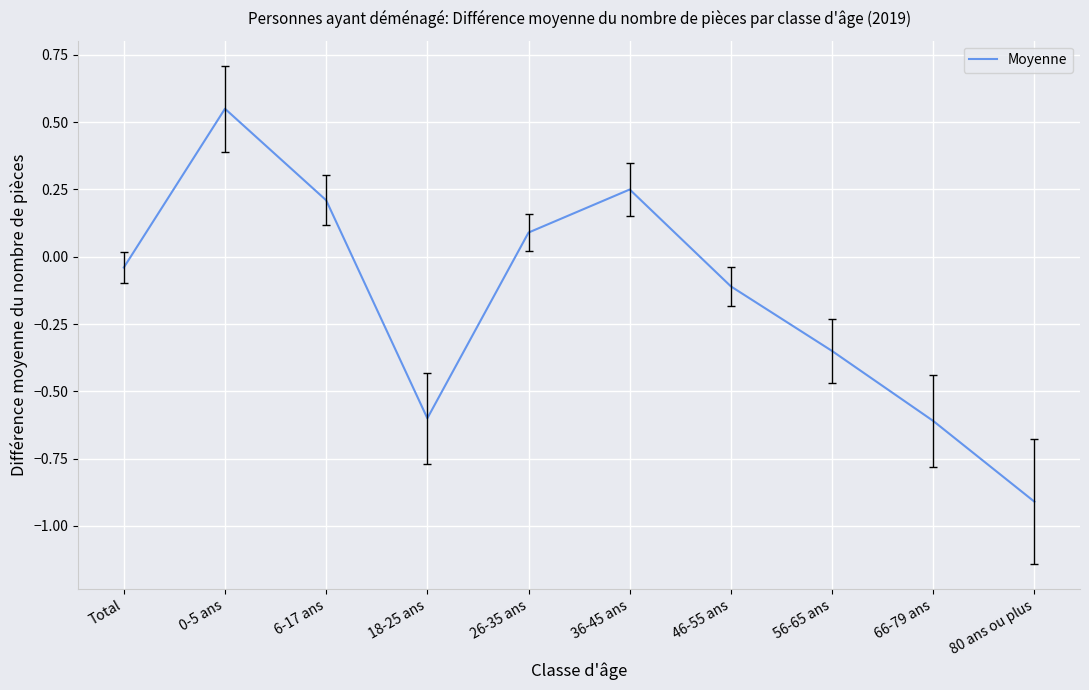

What is the change in value from 26-35 ans to 66-79 ans?

-0.7